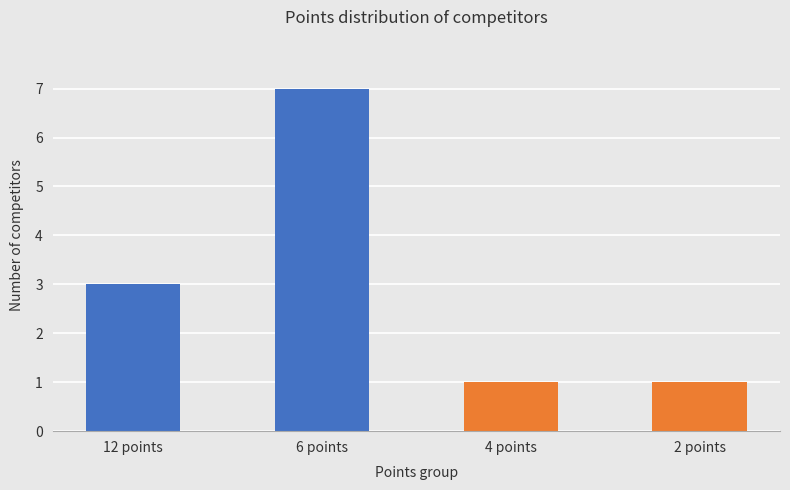

Which category has the highest value across all series?

6 points